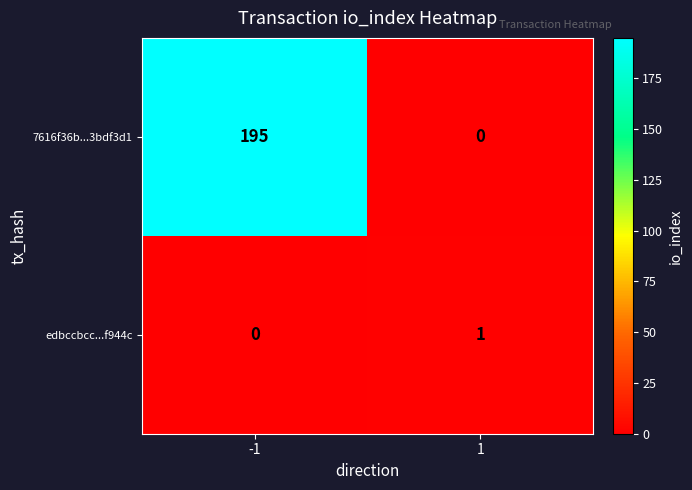

What is the sum of the 7616f36b...3bdf3d1 values at -1 and 1?

195